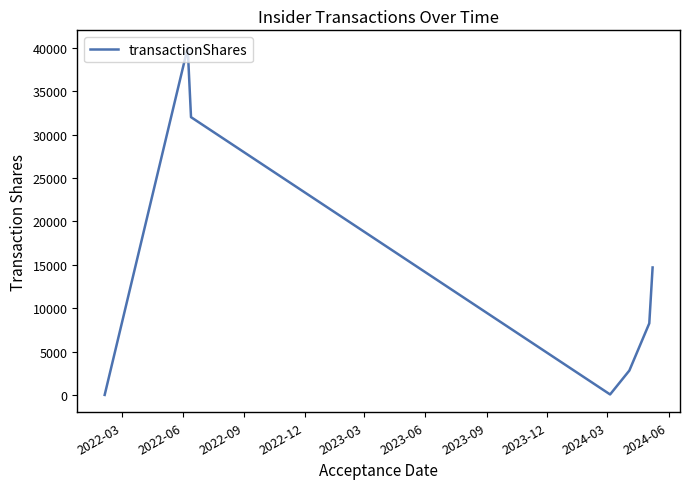

What is the maximum value shown in the chart?

40000